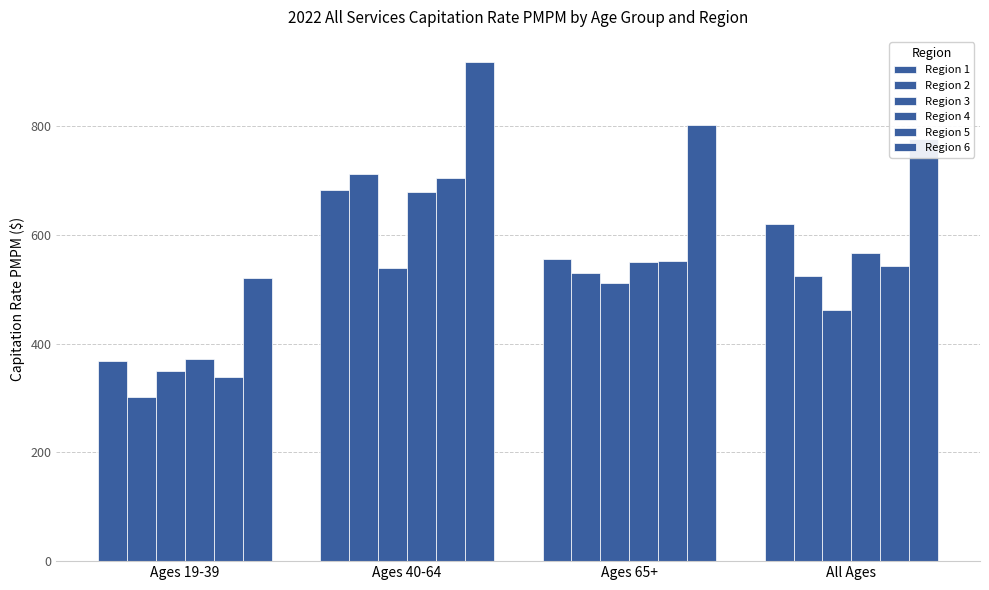

The Region 5 series shows 248.0 at All Ages. True or false?

False